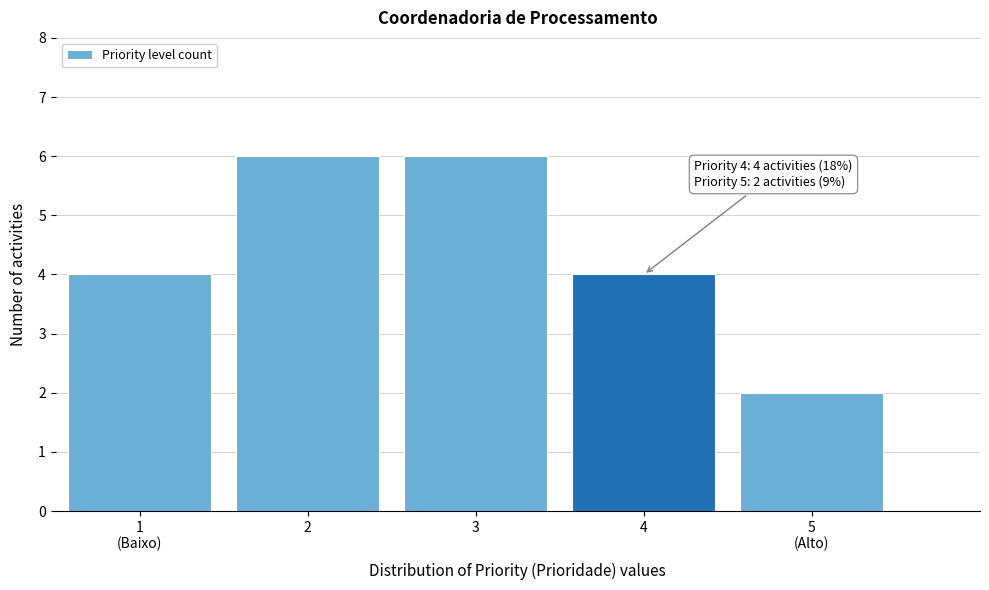

Reading left to right, list all the values displayed in this chart.

4	6	6	4	2